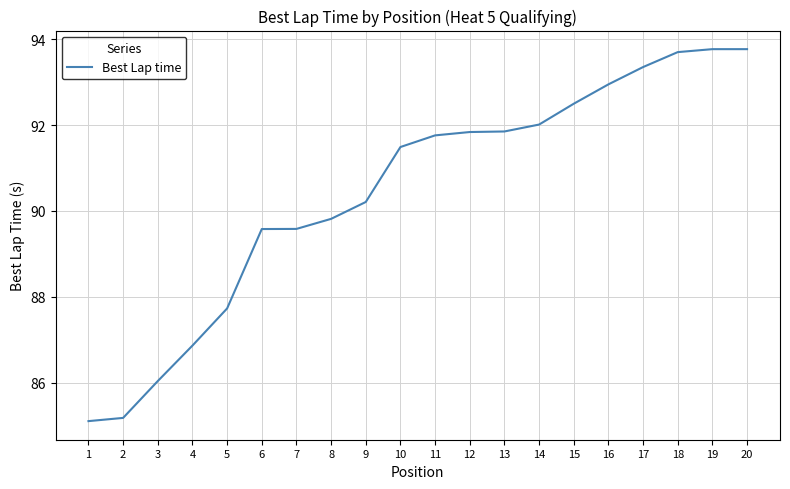

True or false: the data shows 18.9 at 4.

False